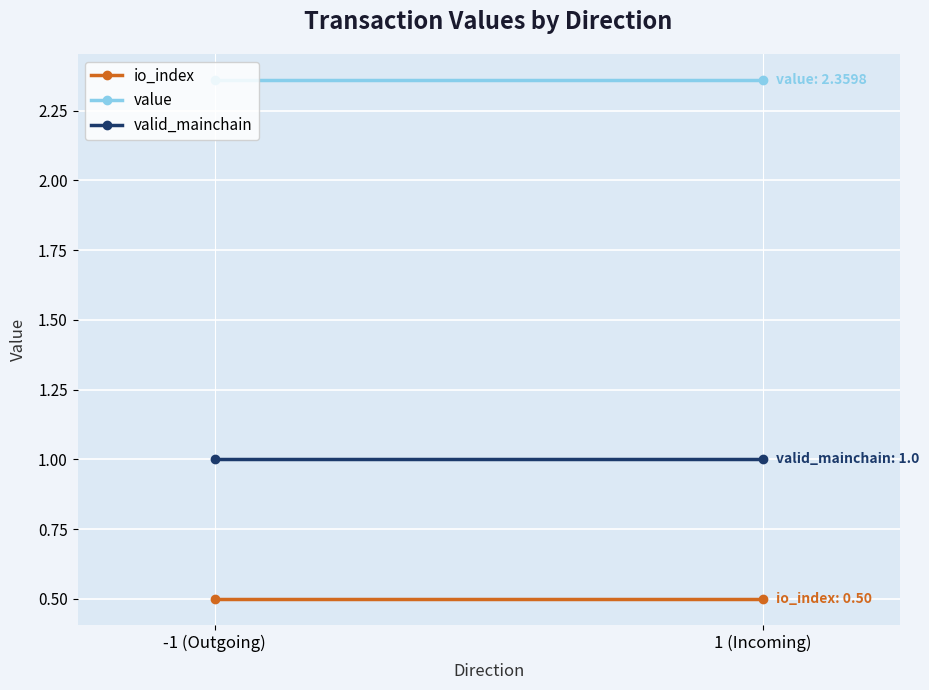

Which series has the largest total across all categories?

value